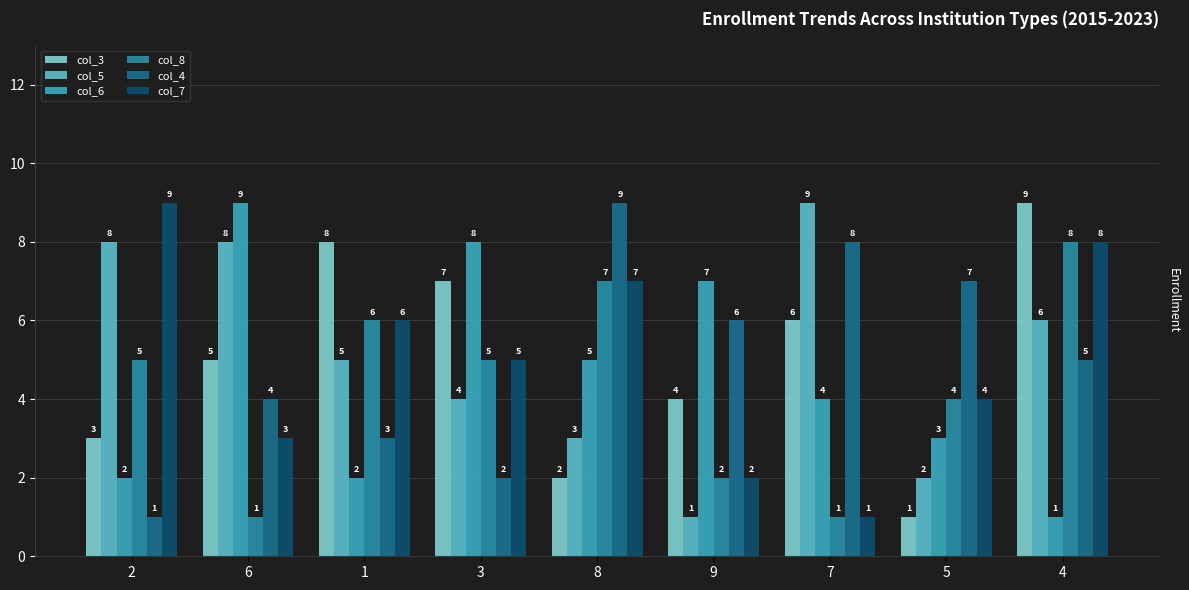

What is the difference between the maximum and minimum values in the col_5 series?

8